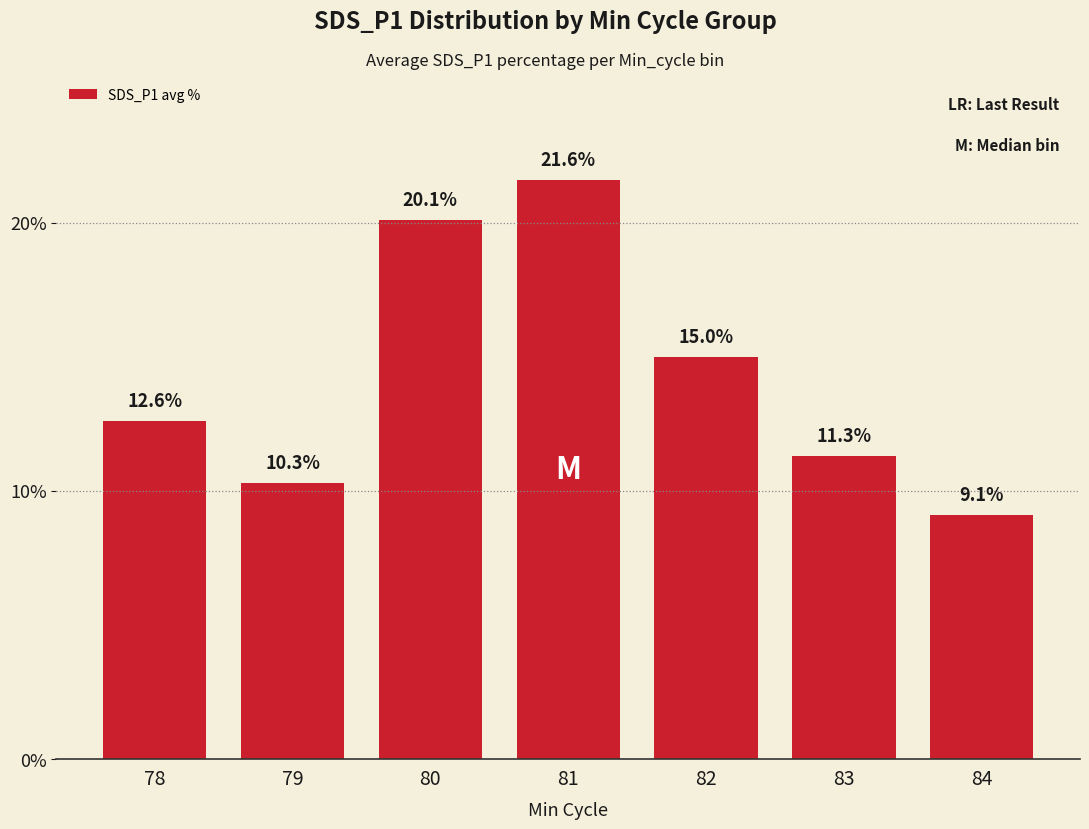

Which category has the lowest value across all series?

84